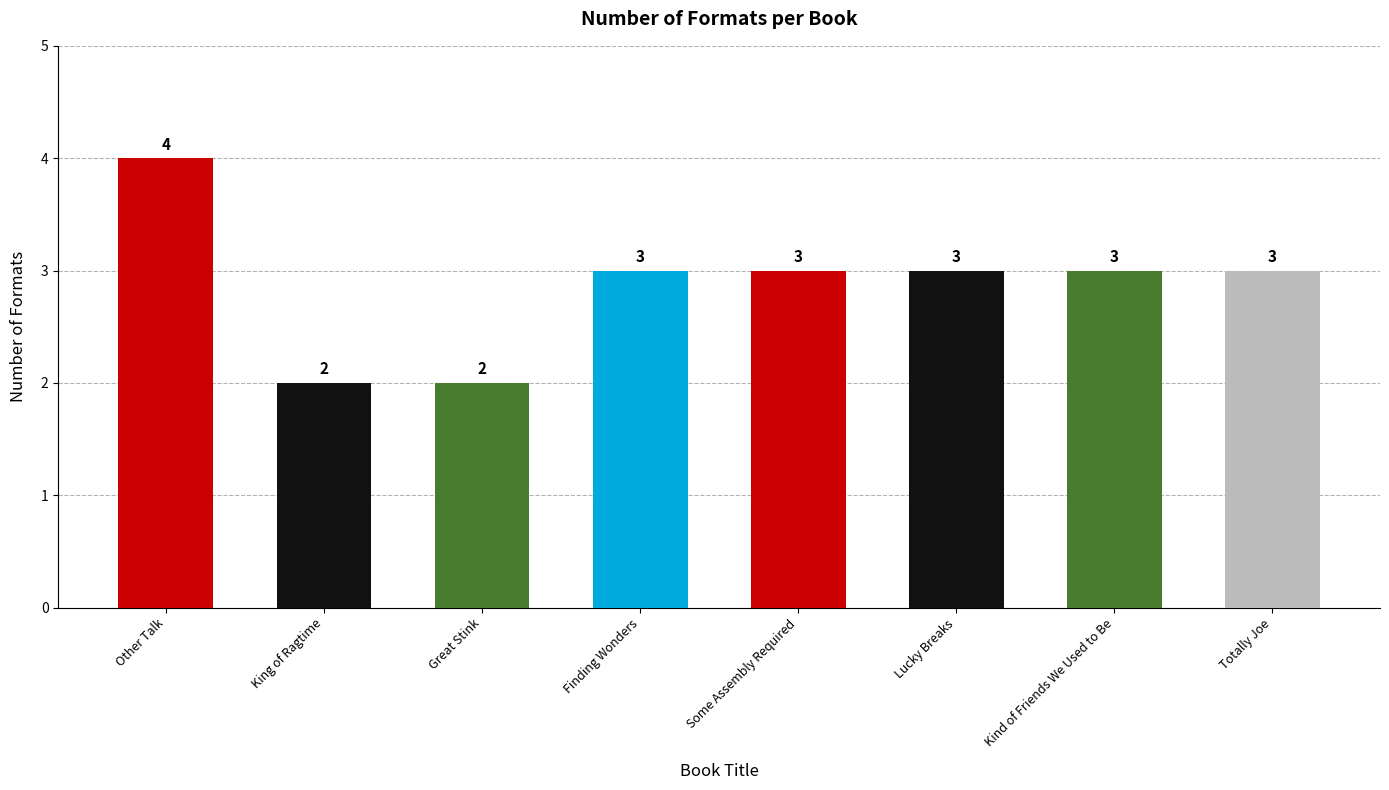

True or false: the data shows 4 at Totally Joe.

False